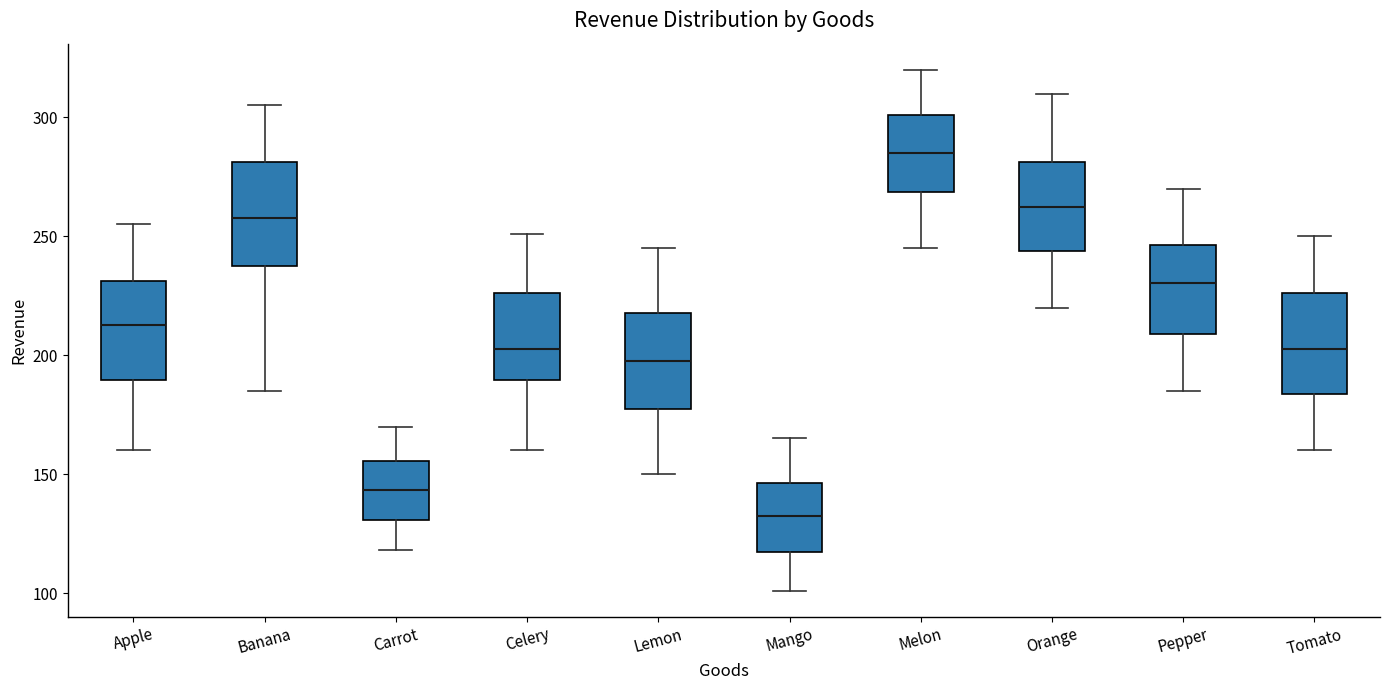

Where does the lower whisker of the box for Mango end on the y-axis? The values are not printed on the chart, so give them approximately, as read against the axis.

100